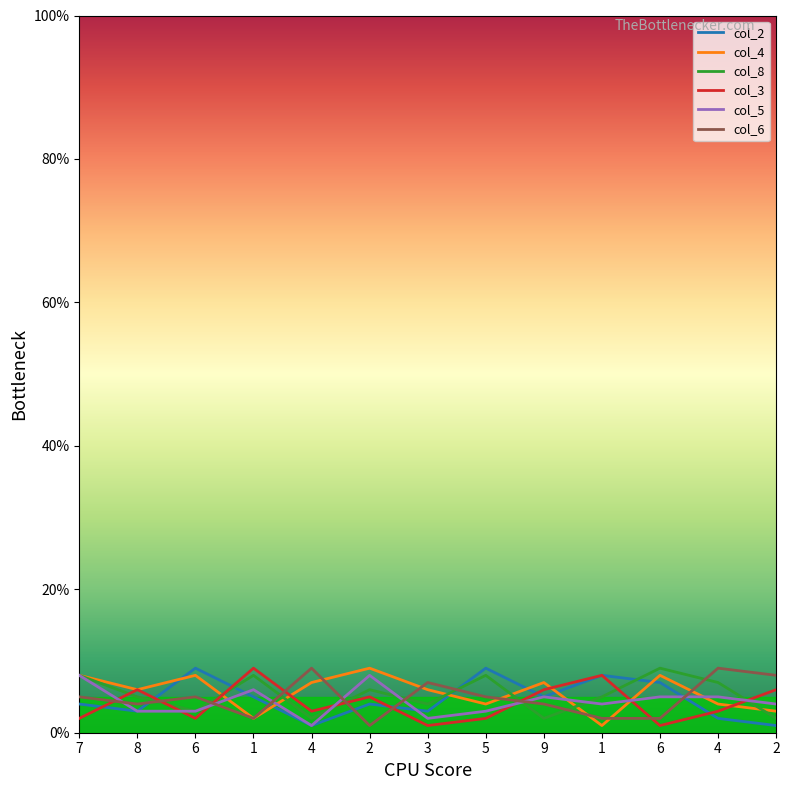

Does the chart display data point markers on the line(s)?

No